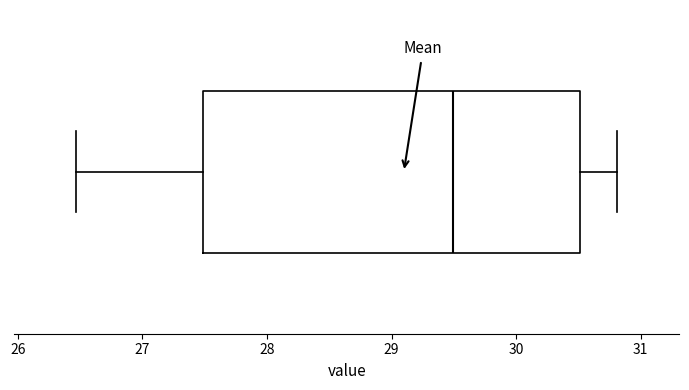

Read this box plot against the x-axis: the position of the median line, the range covered by the box, and the ends of both whiskers. The values are not printed on the chart, so give them approximately, as read against the axis.

median 29.5, box 27.5 to 30.5, whiskers 26.5 to 30.8